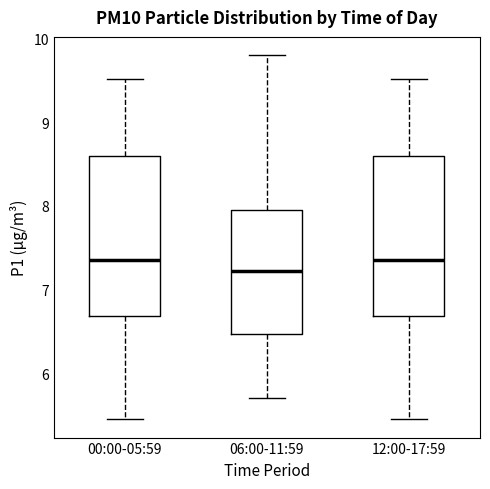

Which box has the lowest median line?

06:00-11:59